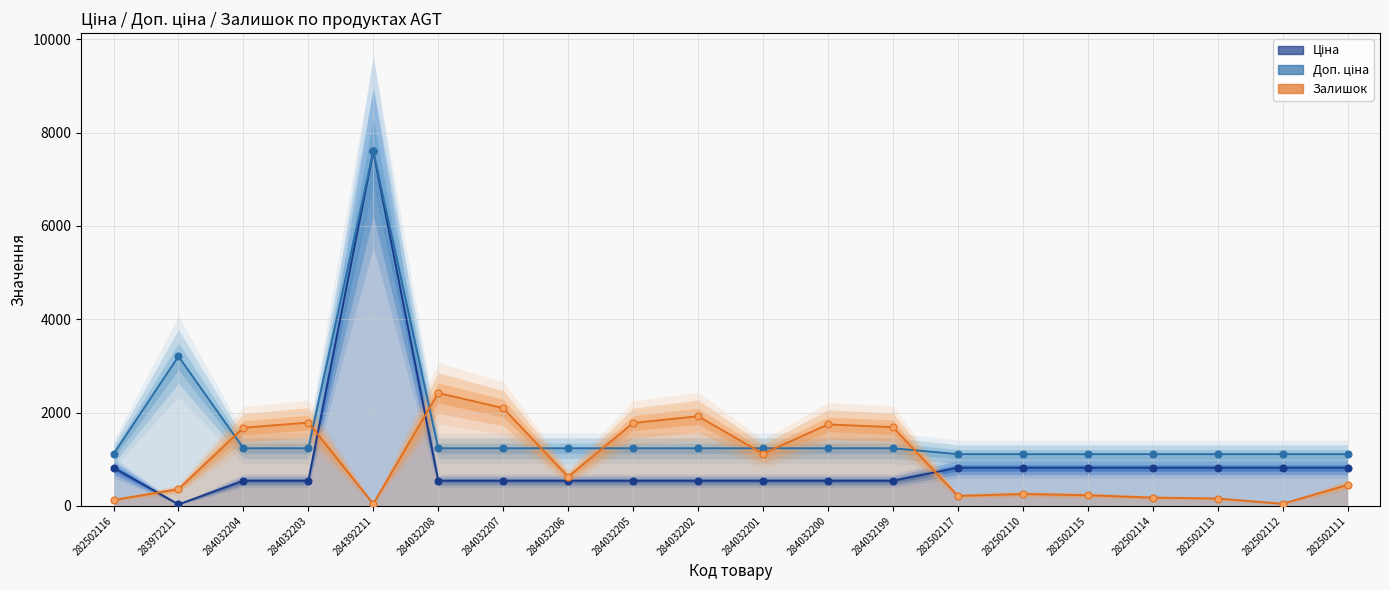

Which series has the largest total across all categories?

Доп. ціна